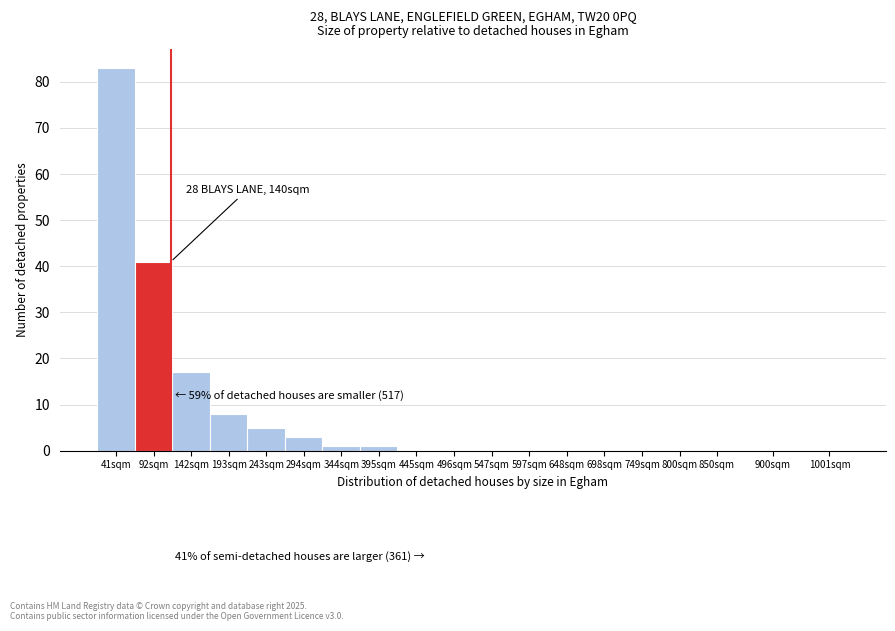

Reading left to right, what are all the values shown in this chart?

41sqm=83	92sqm=41	142sqm=17	193sqm=8	243sqm=5	294sqm=3	344sqm=1	395sqm=1	445sqm=0	496sqm=0	547sqm=0	597sqm=0	648sqm=0	698sqm=0	749sqm=0	800sqm=0	850sqm=0	900sqm=0	1001sqm=0